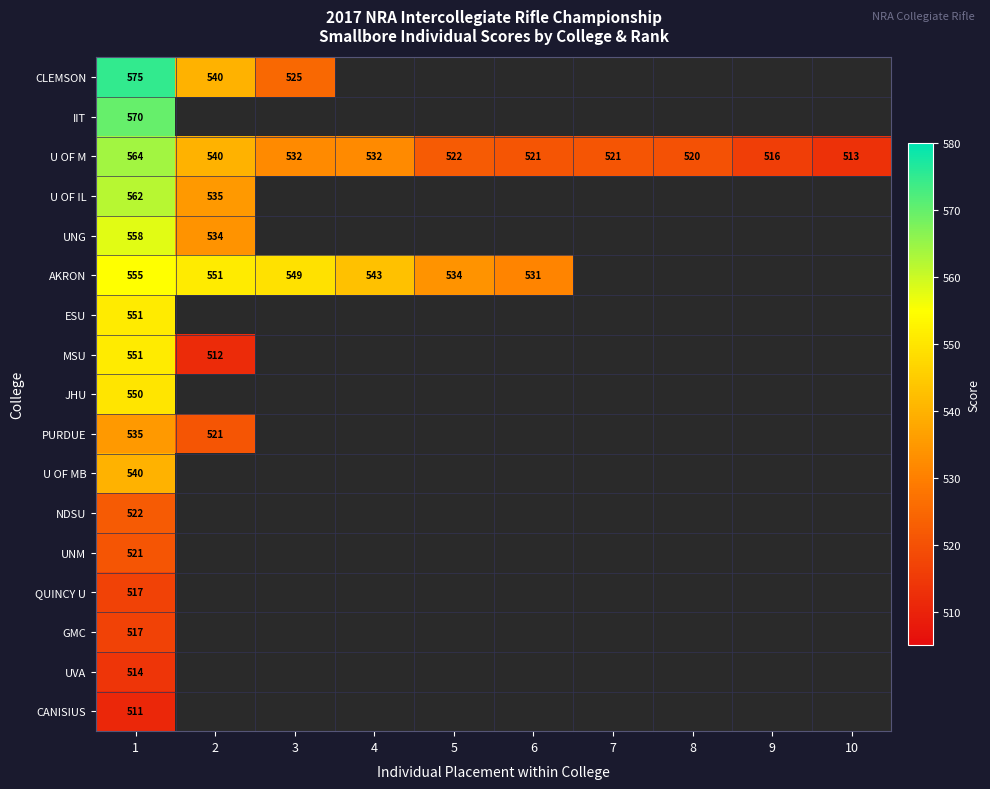

The value of AKRON at 4 is 543. True or false?

True